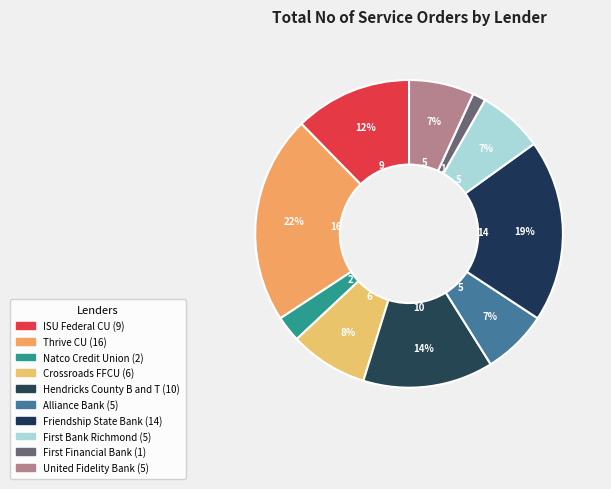

True or false: Alliance Bank accounts for 18% of the total.

False